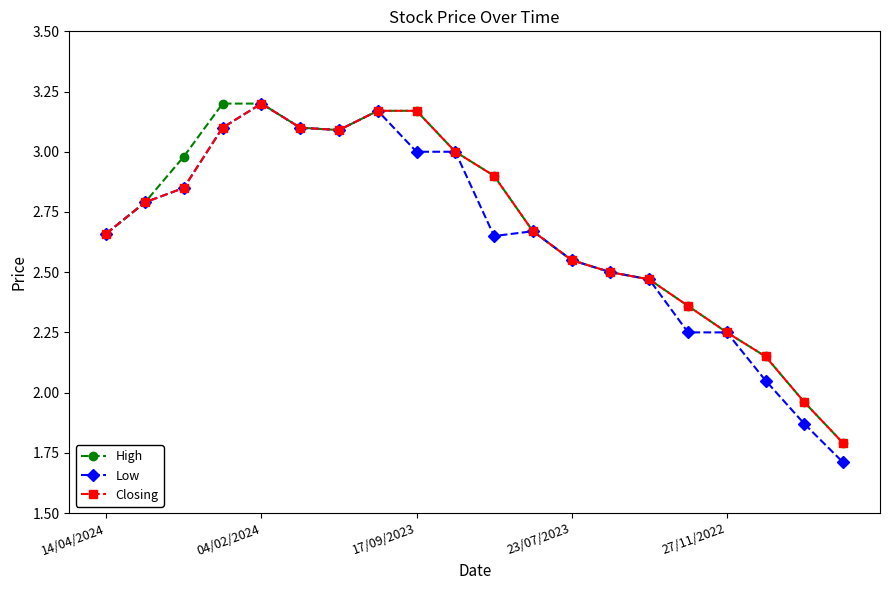

At how many categories does at least one series exceed 2?

18